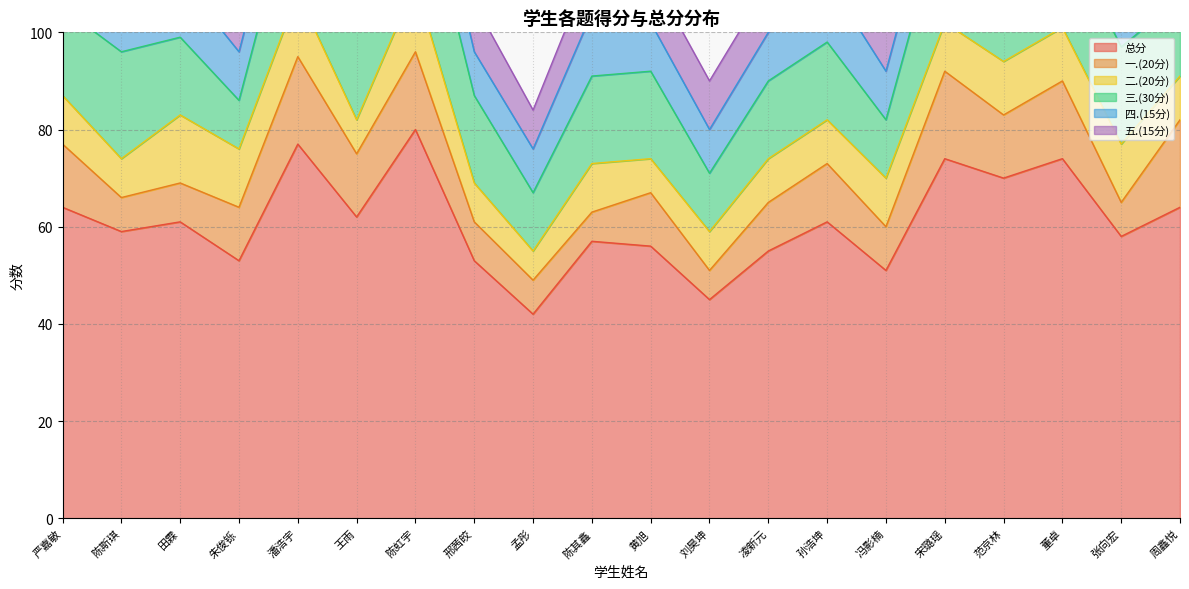

Reading left to right, list all the values displayed in this chart.

总分: 严嘉敏=64	陈斯琪=59	田霖=61	朱俊铄=53	潘浩宇=77	王雨=62	陈虹宇=80	邢茜皎=53	孟彤=42	陈其鑫=57	黄旭=56	刘昊坤=45	凌新元=55	孙浩坤=61	冯影楠=51	宋璐瑶=74	范京林=70	董卓=74	张向宏=58	周鑫悦=64
一.(20分): 严嘉敏=13	陈斯琪=7	田霖=8	朱俊铄=11	潘浩宇=18	王雨=13	陈虹宇=16	邢茜皎=8	孟彤=7	陈其鑫=6	黄旭=11	刘昊坤=6	凌新元=10	孙浩坤=12	冯影楠=9	宋璐瑶=18	范京林=13	董卓=16	张向宏=7	周鑫悦=18
二.(20分): 严嘉敏=10	陈斯琪=8	田霖=14	朱俊铄=12	潘浩宇=13	王雨=7	陈虹宇=14	邢茜皎=8	孟彤=6	陈其鑫=10	黄旭=7	刘昊坤=8	凌新元=9	孙浩坤=9	冯影楠=10	宋璐瑶=10	范京林=11	董卓=11	张向宏=12	周鑫悦=9
三.(30分): 严嘉敏=18	陈斯琪=22	田霖=16	朱俊铄=10	潘浩宇=24	王雨=20	陈虹宇=26	邢茜皎=18	孟彤=12	陈其鑫=18	黄旭=18	刘昊坤=12	凌新元=16	孙浩坤=16	冯影楠=12	宋璐瑶=24	范京林=22	董卓=20	张向宏=20	周鑫悦=16
四.(15分): 严嘉敏=12	陈斯琪=11	田霖=12	朱俊铄=10	潘浩宇=11	王雨=10	陈虹宇=12	邢茜皎=9	孟彤=9	陈其鑫=13	黄旭=10	刘昊坤=9	凌新元=10	孙浩坤=13	冯影楠=10	宋璐瑶=11	范京林=14	董卓=14	张向宏=9	周鑫悦=11
五.(15分): 严嘉敏=11	陈斯琪=11	田霖=11	朱俊铄=10	潘浩宇=11	王雨=12	陈虹宇=12	邢茜皎=10	孟彤=8	陈其鑫=10	黄旭=10	刘昊坤=10	凌新元=10	孙浩坤=11	冯影楠=10	宋璐瑶=11	范京林=10	董卓=13	张向宏=10	周鑫悦=10